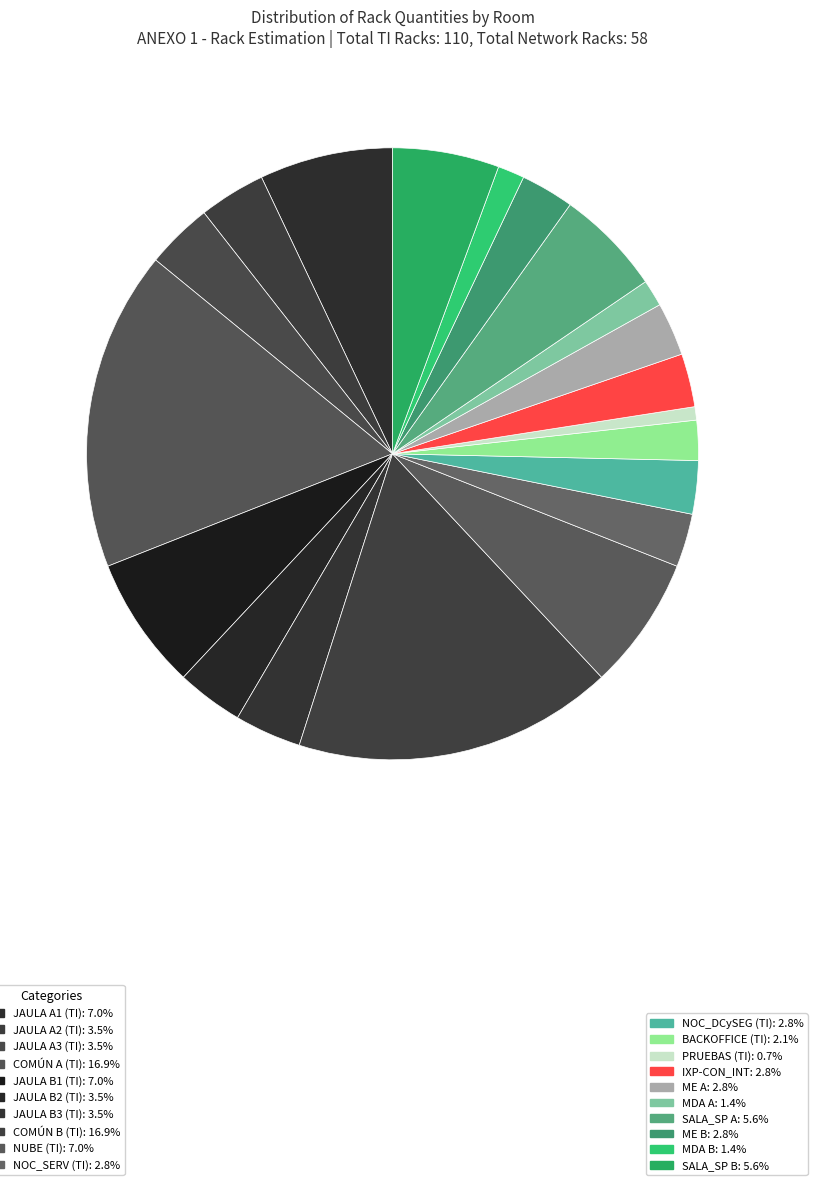

How many slices are in this pie chart?

20